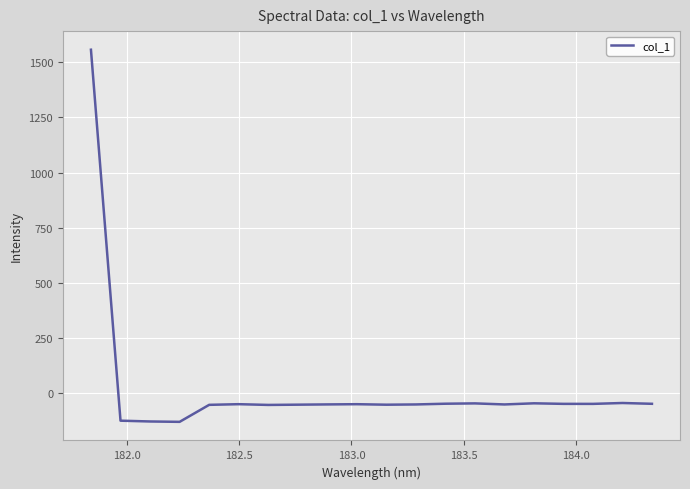

What is the sum of all values?

363.6